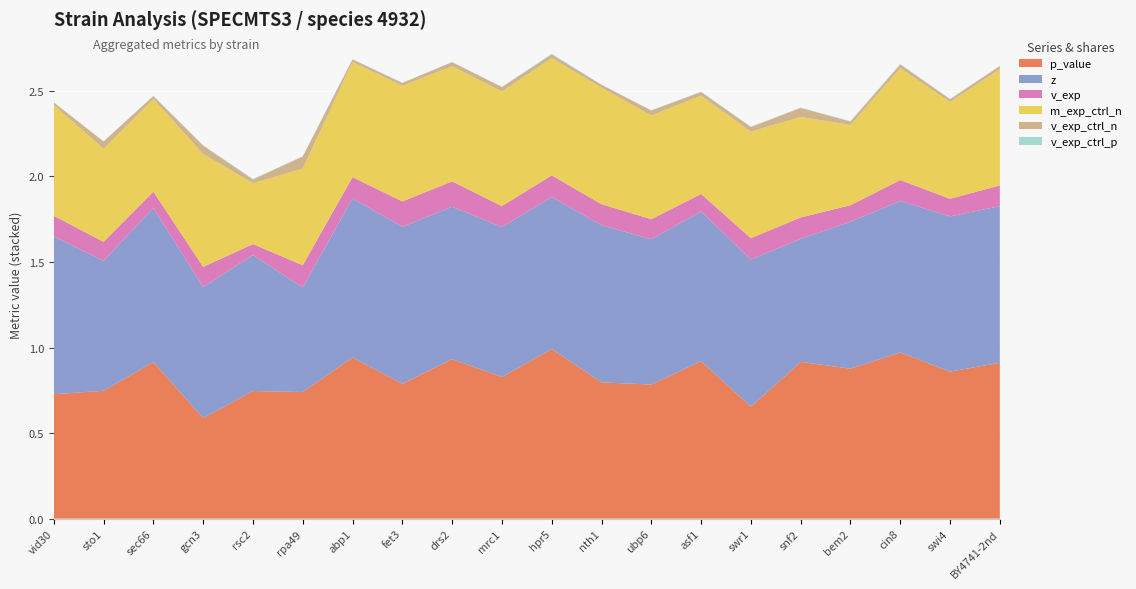

Reading left to right, transcribe all the data shown in this chart.

p_value: vid30=0.7	sto1=0.7	sec66=0.9	gcn3=0.6	rsc2=0.7	rpa49=0.7	abp1=0.9	fet3=0.8	drs2=0.9	mrc1=0.8	hpr5=1.0	nth1=0.8	ubp6=0.8	asf1=0.9	swr1=0.7	snf2=0.9	bem2=0.9	cin8=1.0	swi4=0.9	BY4741-2nd=0.9
z: vid30=0.9	sto1=0.8	sec66=0.9	gcn3=0.8	rsc2=0.8	rpa49=0.6	abp1=0.9	fet3=0.9	drs2=0.9	mrc1=0.9	hpr5=0.9	nth1=0.9	ubp6=0.8	asf1=0.9	swr1=0.9	snf2=0.7	bem2=0.9	cin8=0.9	swi4=0.9	BY4741-2nd=0.9
v_exp: vid30=0.1	sto1=0.1	sec66=0.1	gcn3=0.1	rsc2=0.1	rpa49=0.1	abp1=0.1	fet3=0.1	drs2=0.1	mrc1=0.1	hpr5=0.1	nth1=0.1	ubp6=0.1	asf1=0.1	swr1=0.1	snf2=0.1	bem2=0.1	cin8=0.1	swi4=0.1	BY4741-2nd=0.1
m_exp_ctrl_n: vid30=0.6	sto1=0.5	sec66=0.5	gcn3=0.7	rsc2=0.4	rpa49=0.6	abp1=0.7	fet3=0.7	drs2=0.7	mrc1=0.7	hpr5=0.7	nth1=0.7	ubp6=0.6	asf1=0.6	swr1=0.6	snf2=0.6	bem2=0.5	cin8=0.7	swi4=0.6	BY4741-2nd=0.7
v_exp_ctrl_n: vid30=0.0	sto1=0.0	sec66=0.0	gcn3=0.0	rsc2=0.0	rpa49=0.1	abp1=0.0	fet3=0.0	drs2=0.0	mrc1=0.0	hpr5=0.0	nth1=0.0	ubp6=0.0	asf1=0.0	swr1=0.0	snf2=0.1	bem2=0.0	cin8=0.0	swi4=0.0	BY4741-2nd=0.0
v_exp_ctrl_p: vid30=0.0	sto1=0.0	sec66=0.0	gcn3=0.0	rsc2=0.0	rpa49=0.0	abp1=0.0	fet3=0.0	drs2=0.0	mrc1=0.0	hpr5=0.0	nth1=0.0	ubp6=0.0	asf1=0.0	swr1=0.0	snf2=0.0	bem2=0.0	cin8=0.0	swi4=0.0	BY4741-2nd=0.0